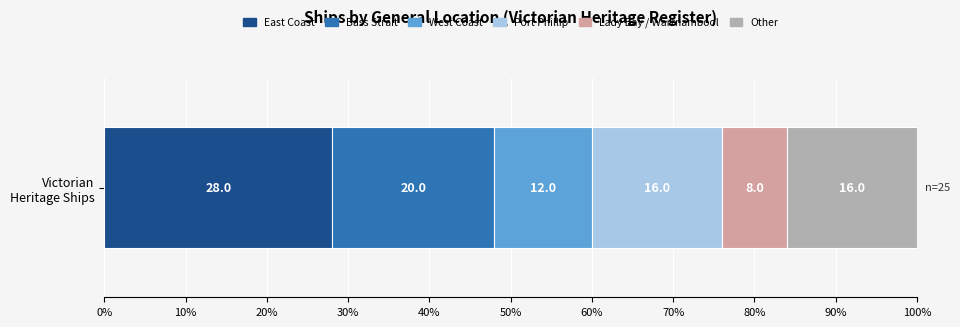

What is the highest value of the East Coast series?

28.0